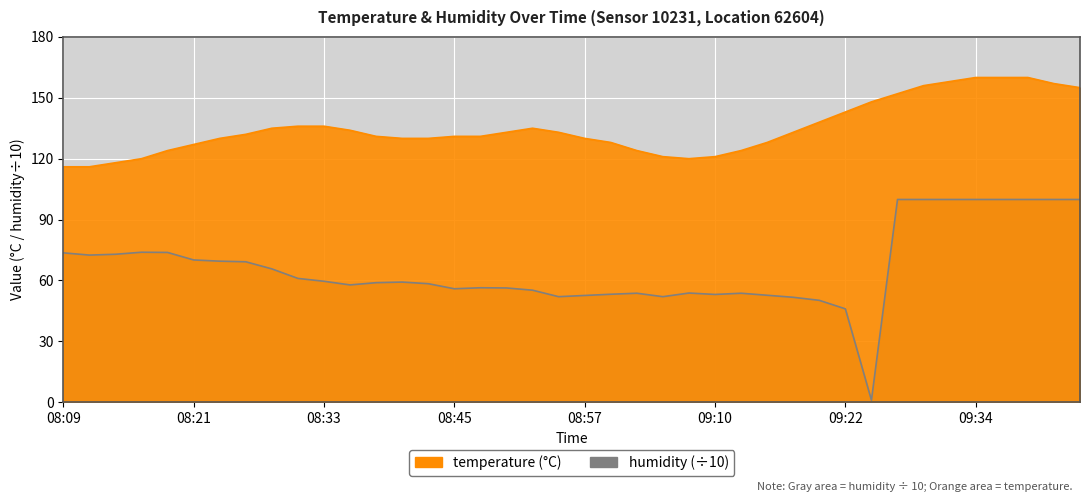

Which series has the largest range (max minus min)?

humidity